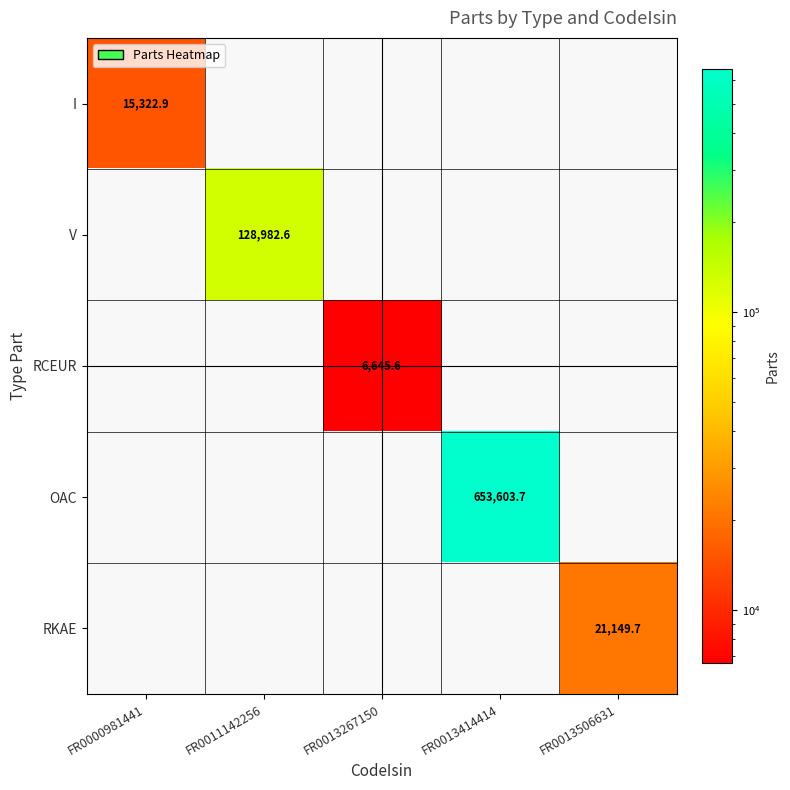

True or false: RKAE has a value of 32349.3 at FR0013506631.

False